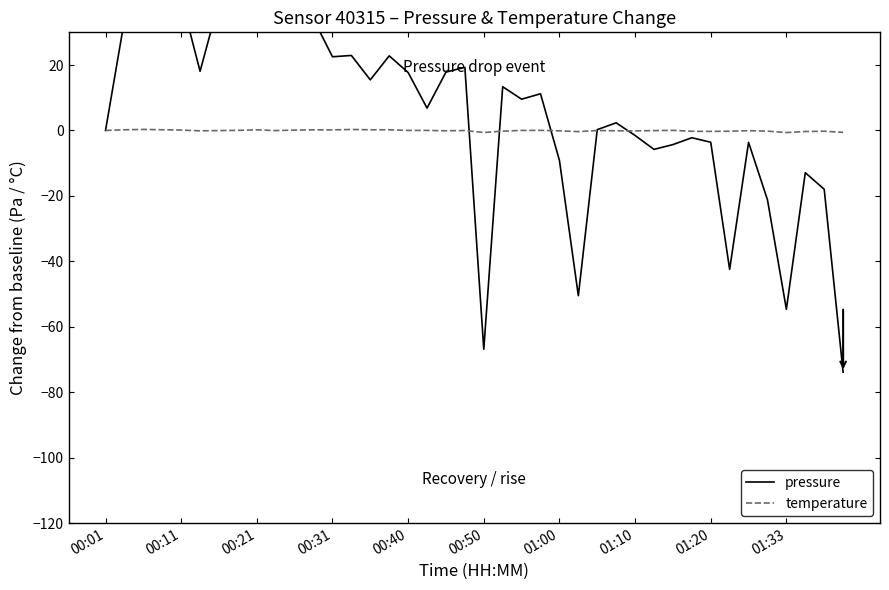

What is the difference between the second highest and second lowest values in the temperature series?

0.9